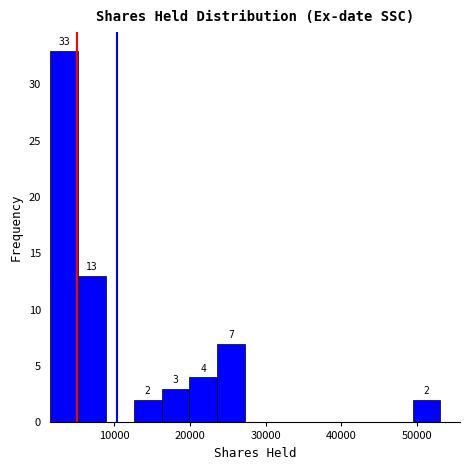

Around what value on the x-axis is the tallest bar? Give the approximate position of its centre, as read against the axis.

3000